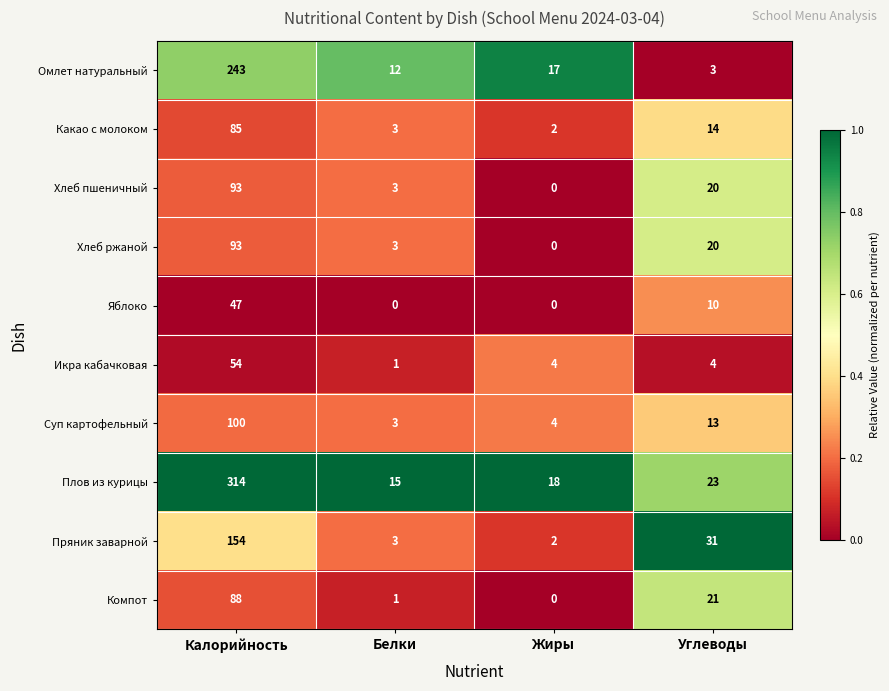

How many values in Хлеб пшеничный are above zero?

3